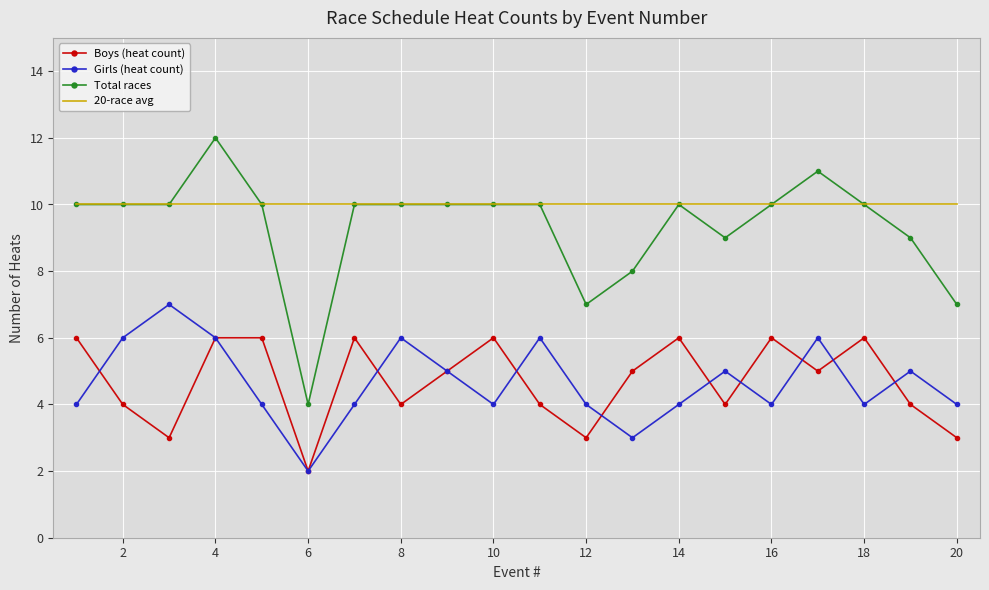

Which series has the largest total across all categories?

20-race avg